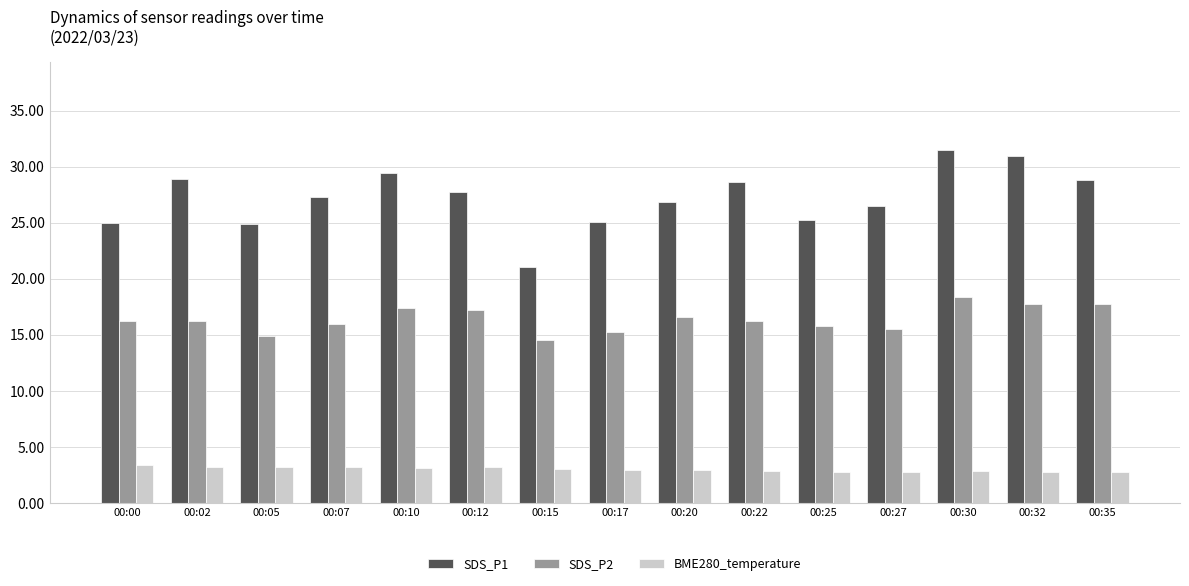

Rank the series at 00:02 from highest to lowest value.

SDS_P1, SDS_P2, BME280_temperature